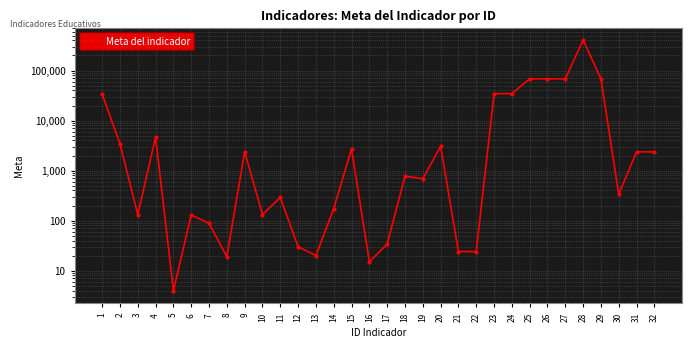

What is the greatest value displayed?

406801